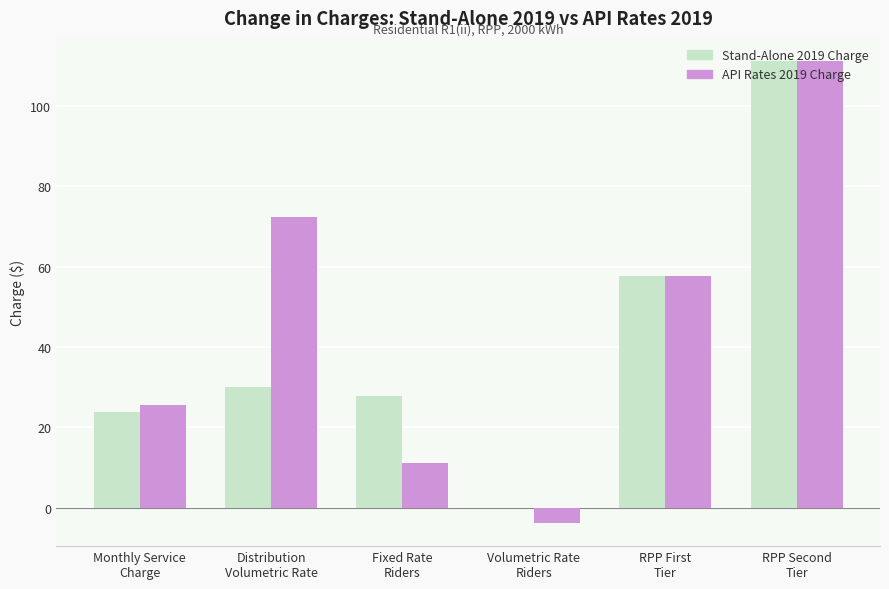

Is it true that Stand-Alone 2019 Charge equals -71.6 at Volumetric Rate
Riders?

False